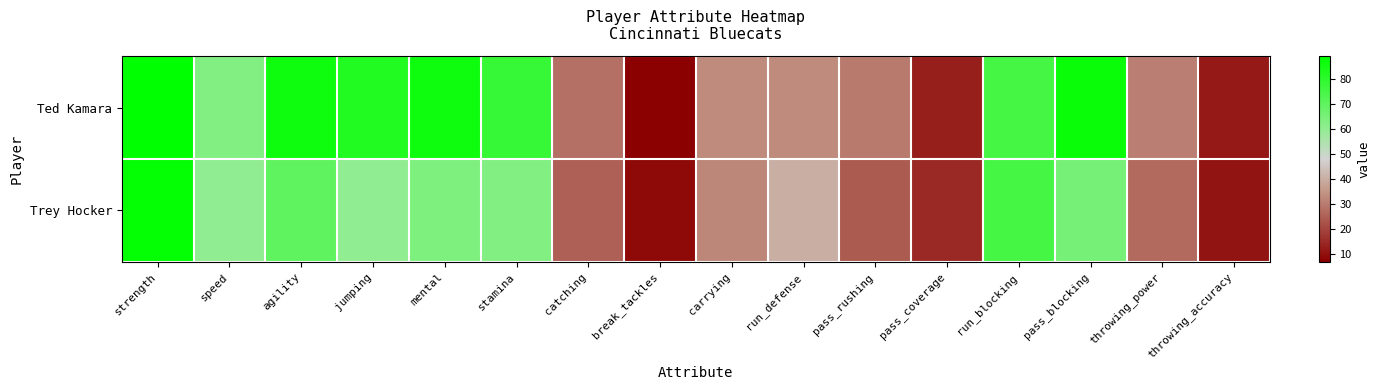

At how many categories does at least one series exceed 67?

7